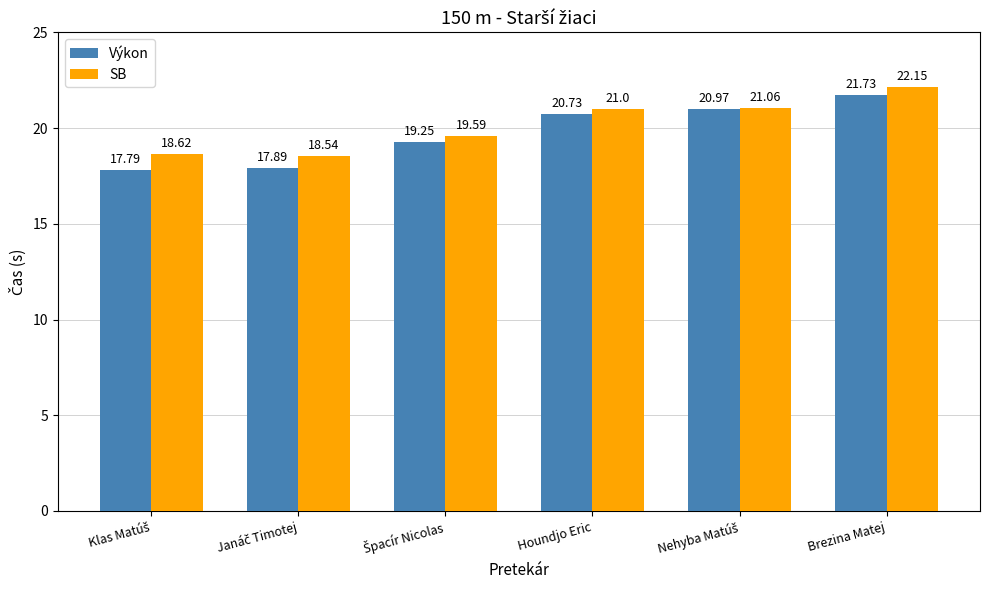

Which category has the highest value across all series?

Brezina Matej